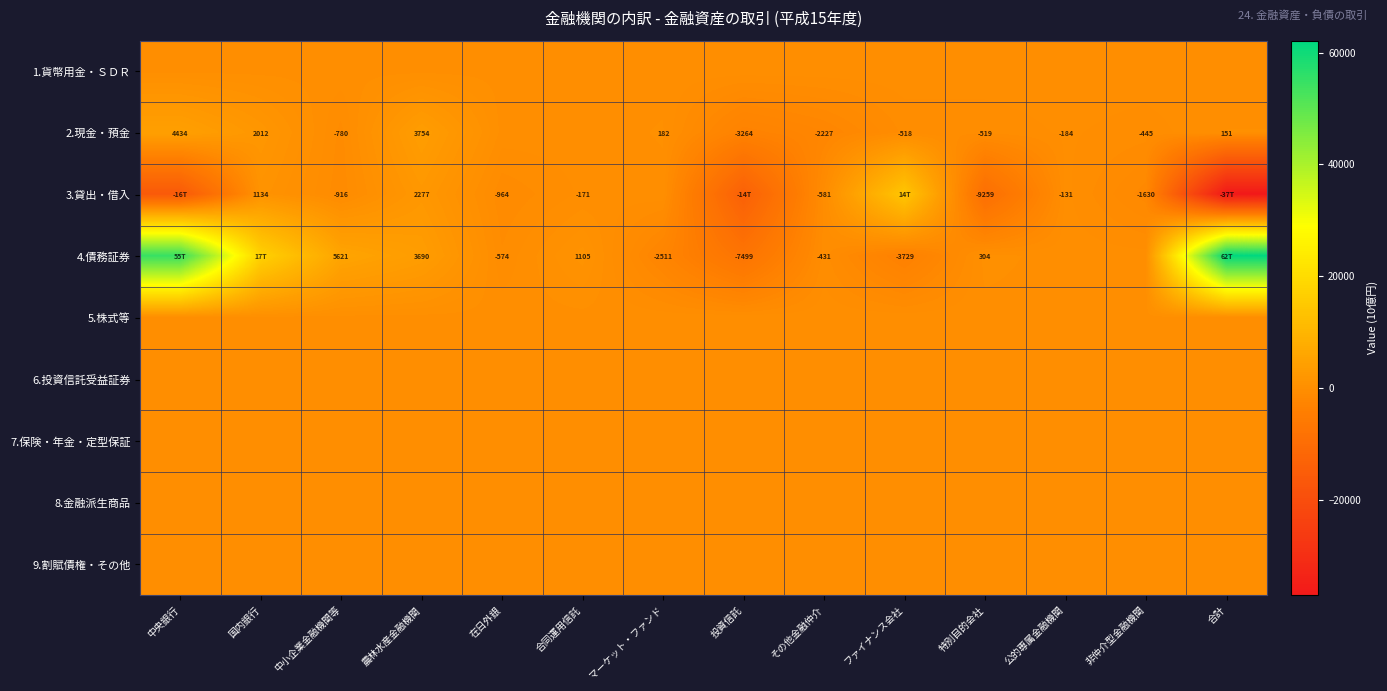

At which category does the chart reach its peak across all series?

合計